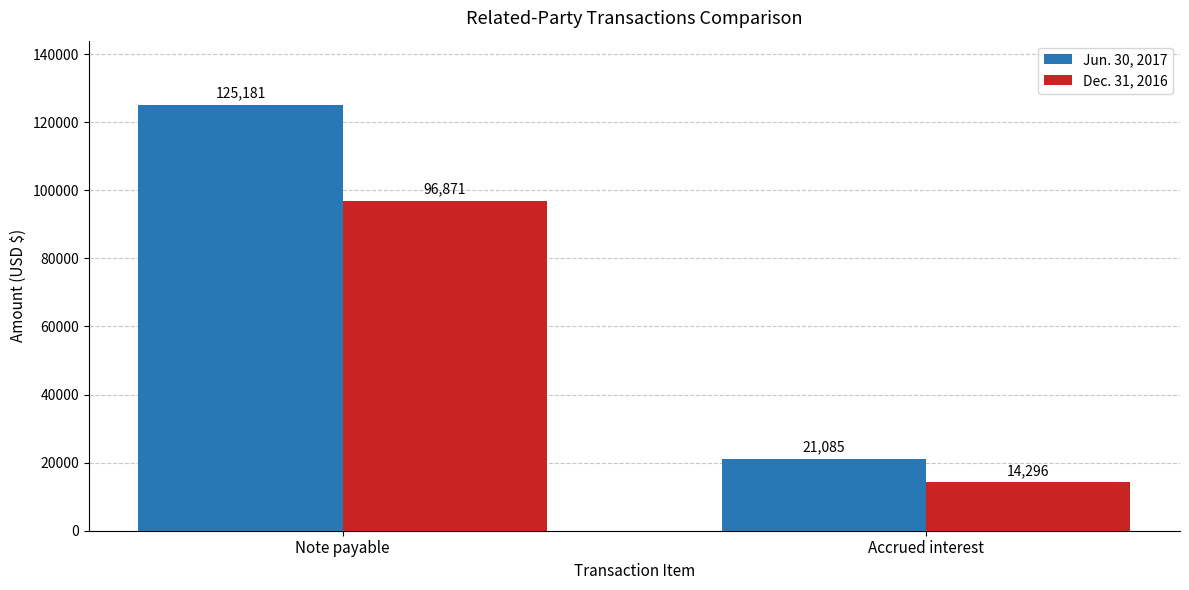

How many data points in Dec. 31, 2016 are less than 96871?

1